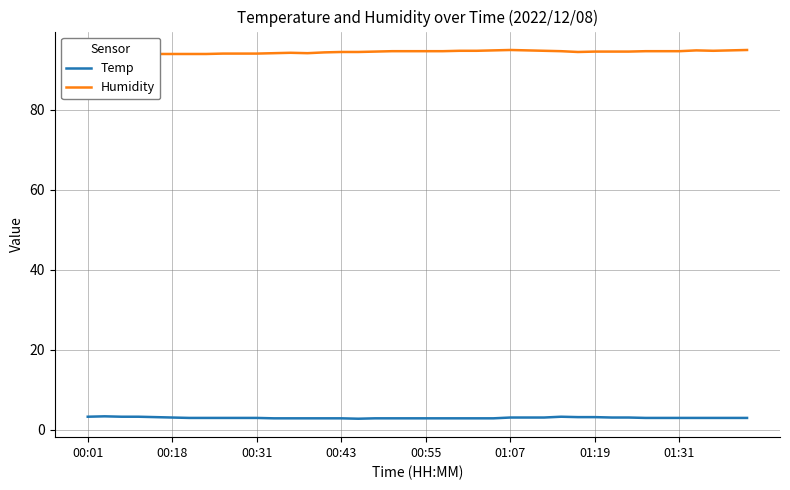

True or false: Humidity and Temp intersect in this chart.

False